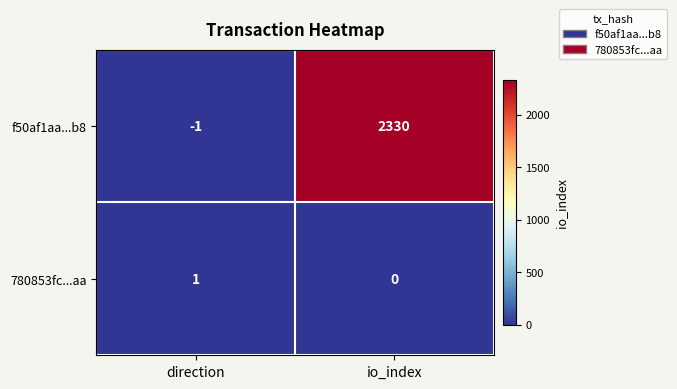

Which series has the largest total across all categories?

f50af1aa...b8